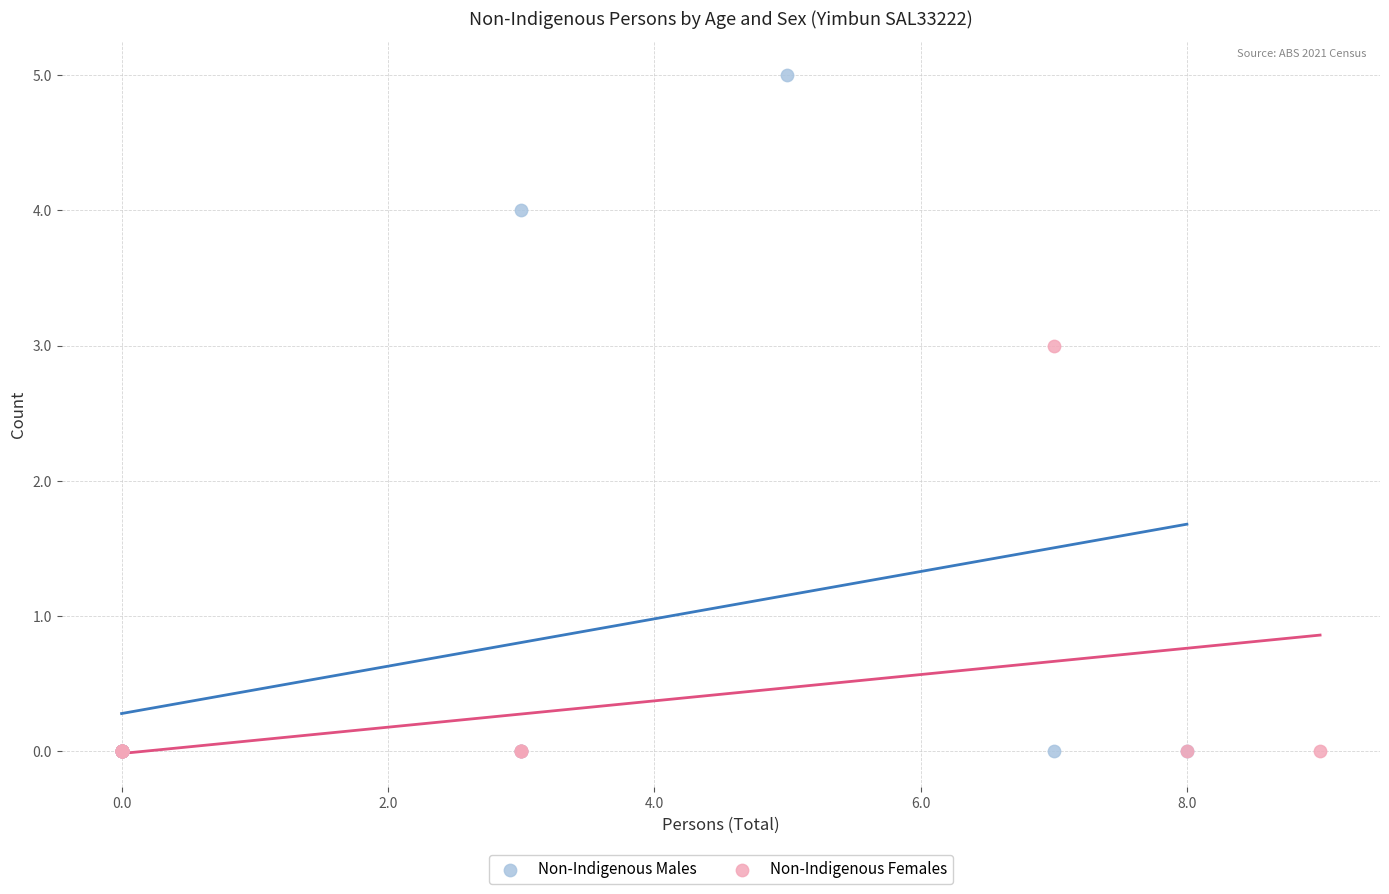

Which series reaches the maximum Y coordinate?

Non-Indigenous Males